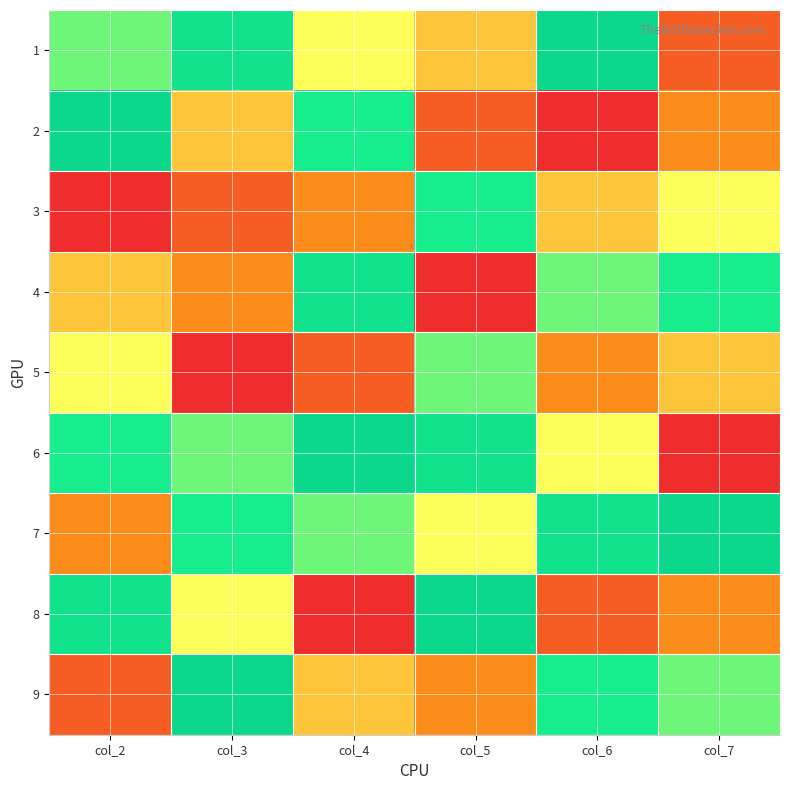

Count the number of data series in this chart.

9